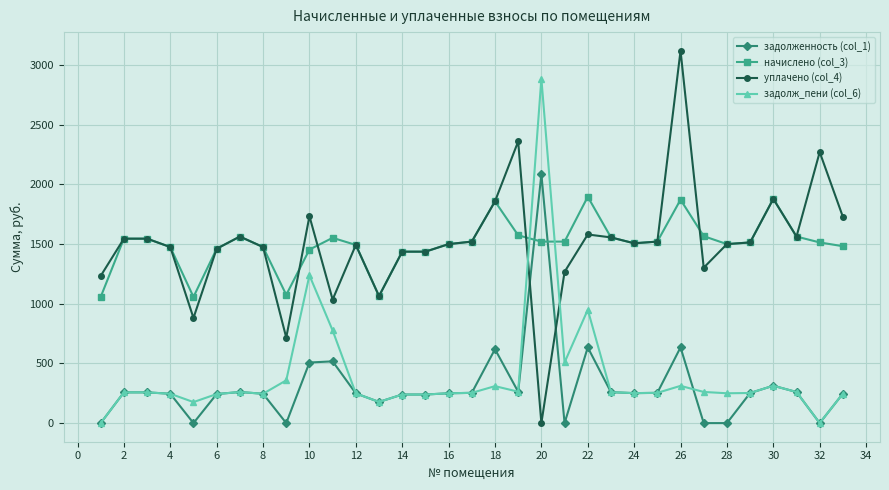

What is the highest value of the задолженность (col_1) series?

2084.1